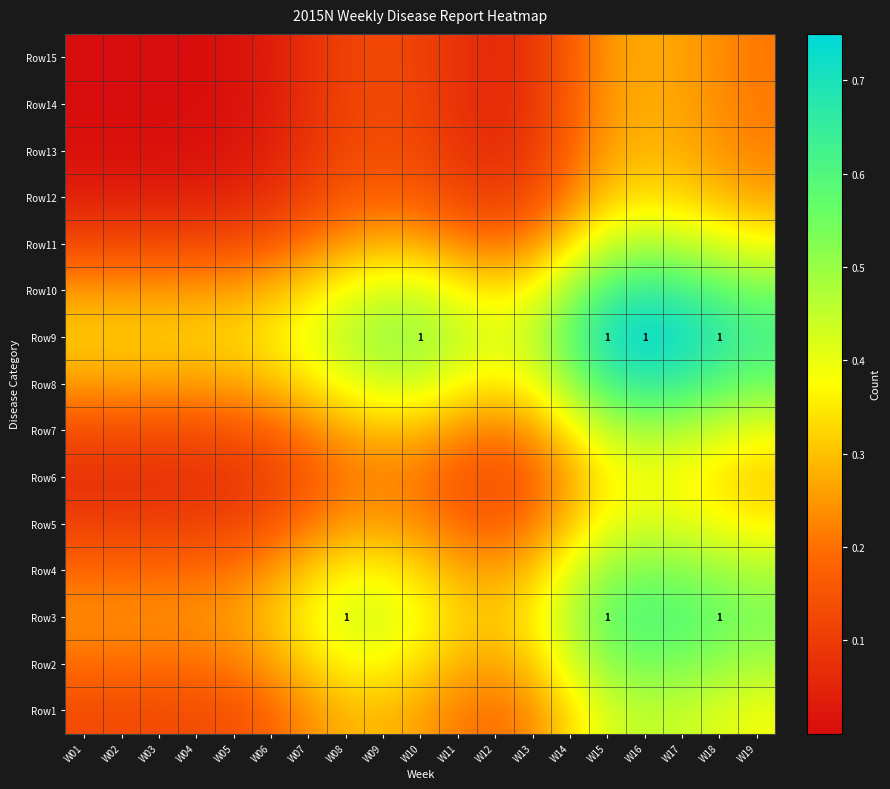

The Row12 series shows 0.0 at W03. True or false?

False